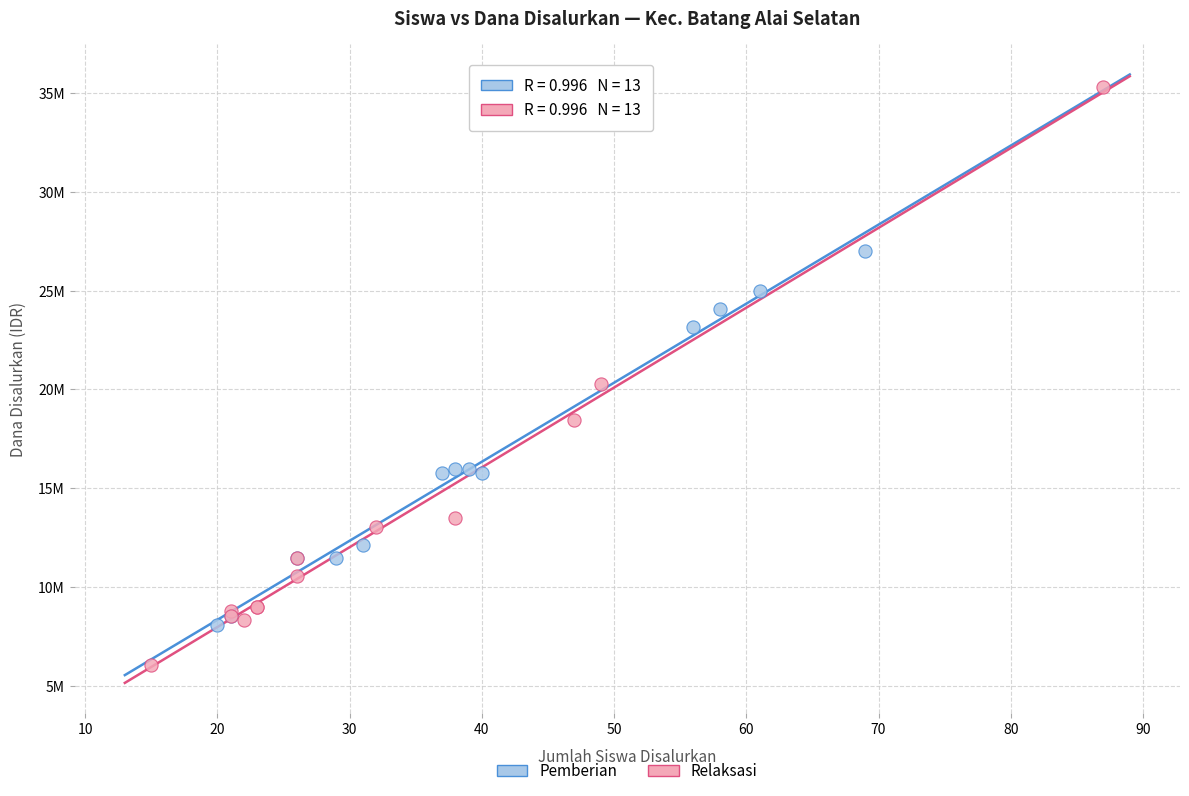

Which series reaches the maximum Y coordinate?

Relaksasi